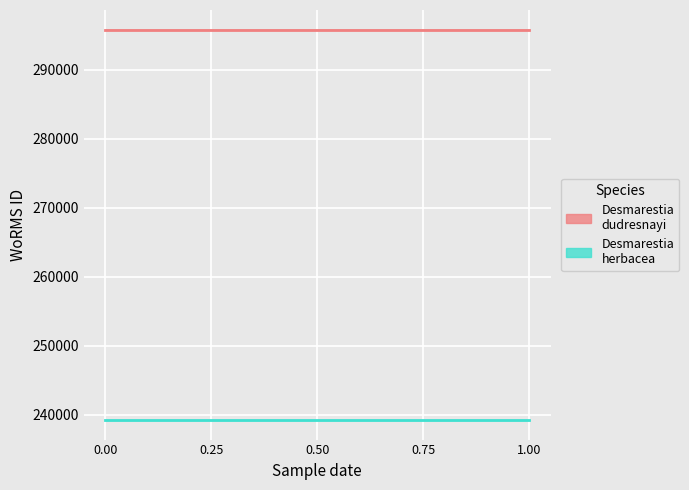

What is the sum of all Desmarestia herbacea values?

478402